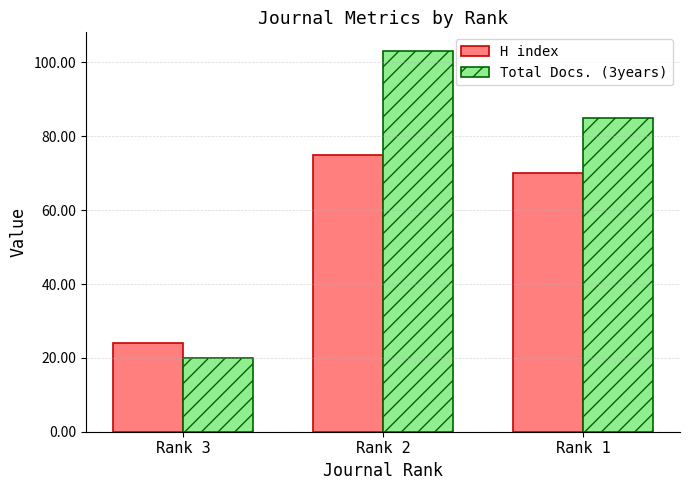

Reading left to right, what are all the values shown in this chart?

H index: Rank 3=24	Rank 2=75	Rank 1=70
Total Docs. (3years): Rank 3=20	Rank 2=103	Rank 1=85